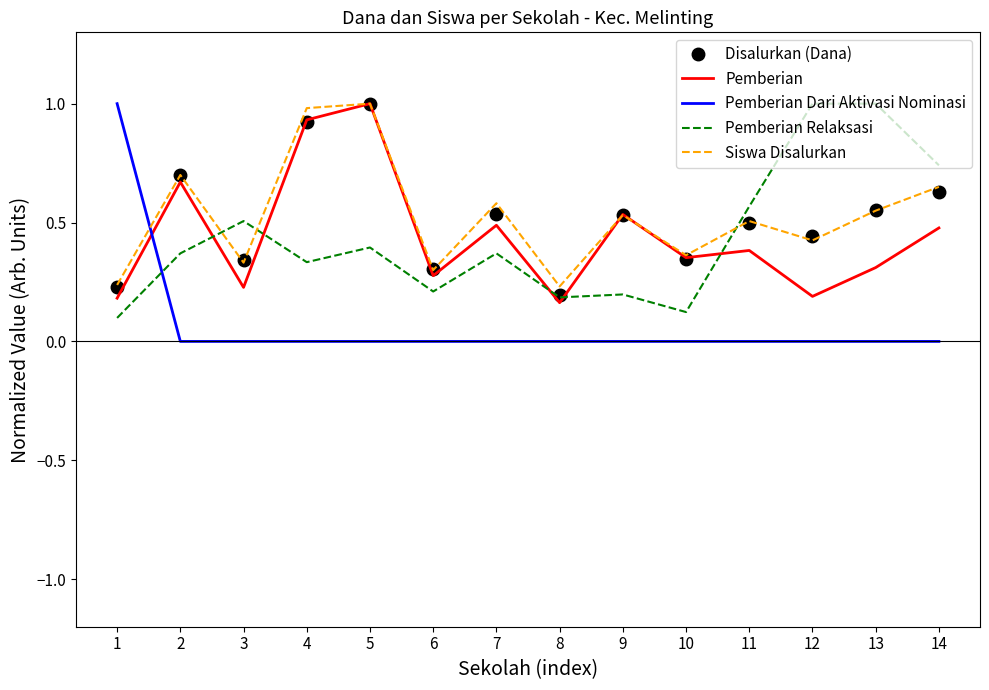

What are all the series names shown in the legend?

Disalurkan (Dana), Pemberian, Pemberian Dari Aktivasi Nominasi, Pemberian Relaksasi, Siswa Disalurkan